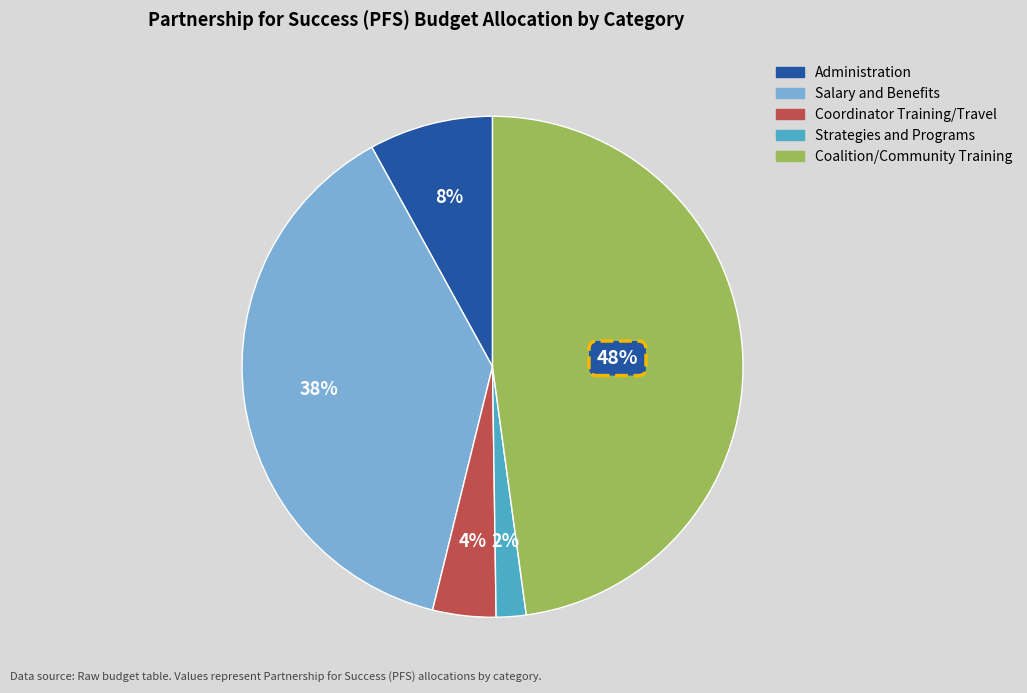

Is Salary and Benefits the majority of the pie?

No